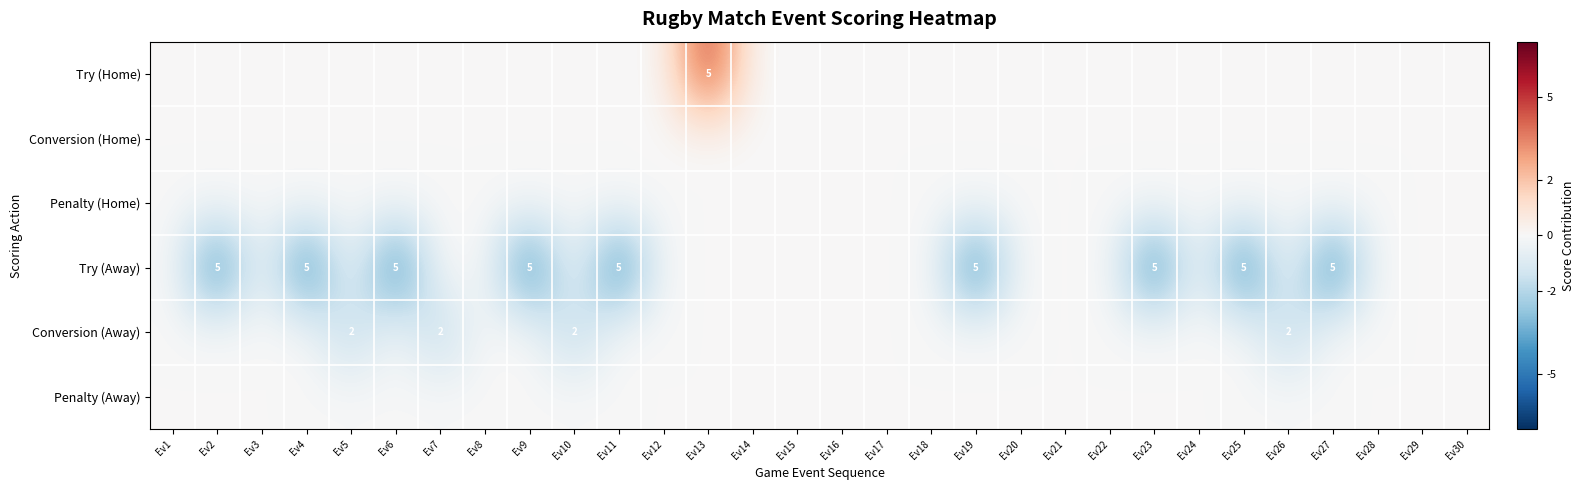

Which label corresponds to the smallest value in the chart?

Ev2